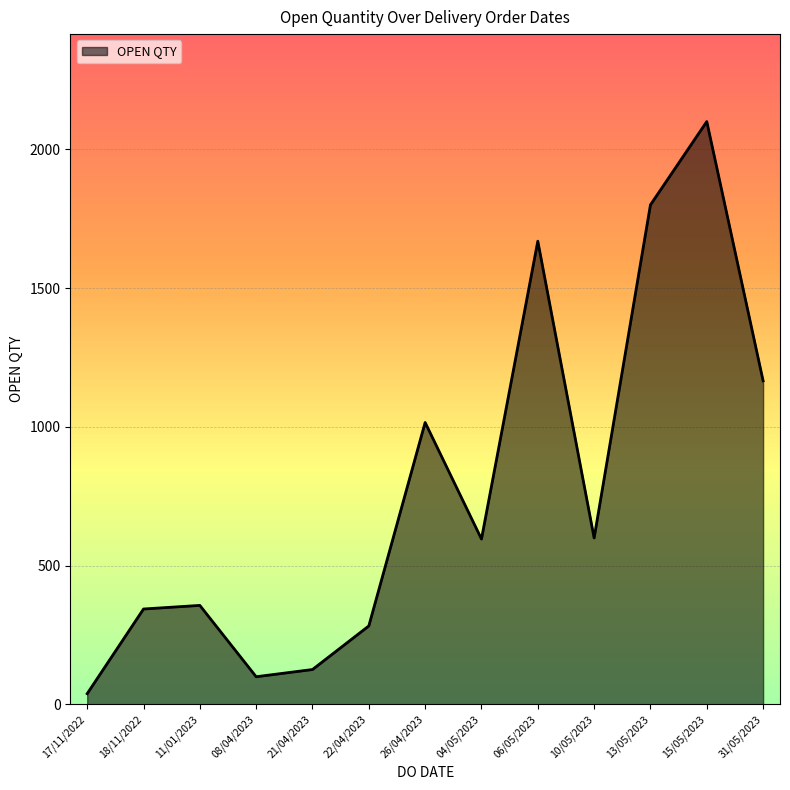

Is it true that the value at 26/04/2023 is 1016?

True